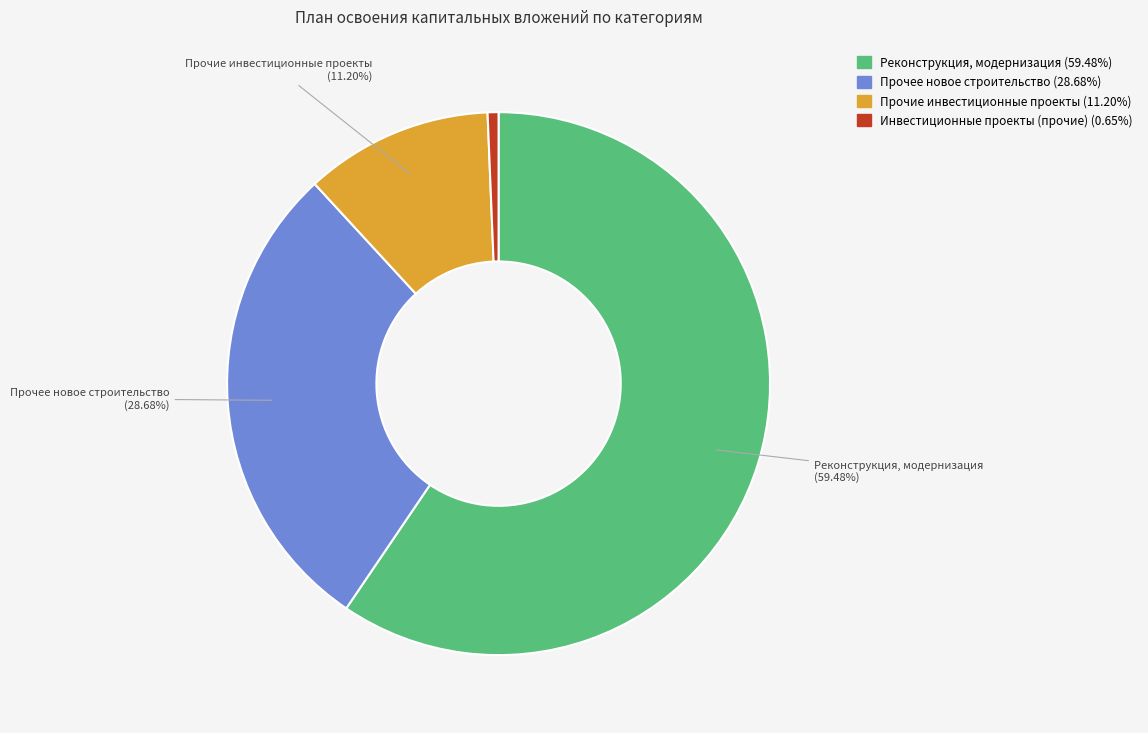

What is the smallest slice in the pie chart?

Инвестиционные проекты (прочие)